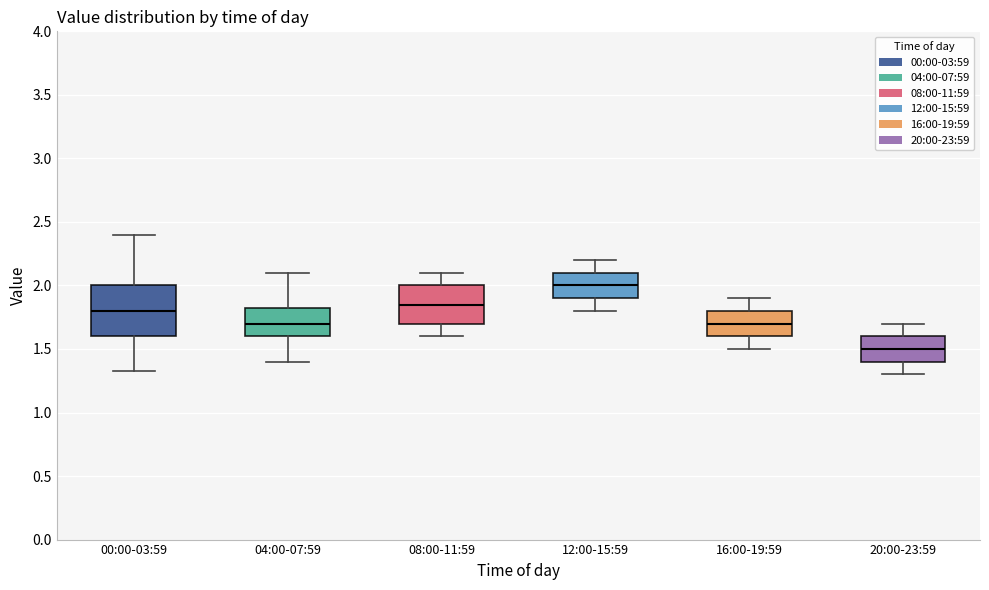

Reading left to right, transcribe this box plot: for each box, give where its median line is, the range the box spans, and where its two whiskers end, as read against the y-axis. The values are not printed on the chart, so give them approximately, as read against the axis.

00:00-03:59: median 1.80, box 1.60 to 2.00, whiskers 1.35 to 2.40
04:00-07:59: median 1.70, box 1.60 to 1.85, whiskers 1.40 to 2.10
08:00-11:59: median 1.85, box 1.70 to 2.00, whiskers 1.60 to 2.10
12:00-15:59: median 2.00, box 1.90 to 2.10, whiskers 1.80 to 2.20
16:00-19:59: median 1.70, box 1.60 to 1.80, whiskers 1.50 to 1.90
20:00-23:59: median 1.50, box 1.40 to 1.60, whiskers 1.30 to 1.70